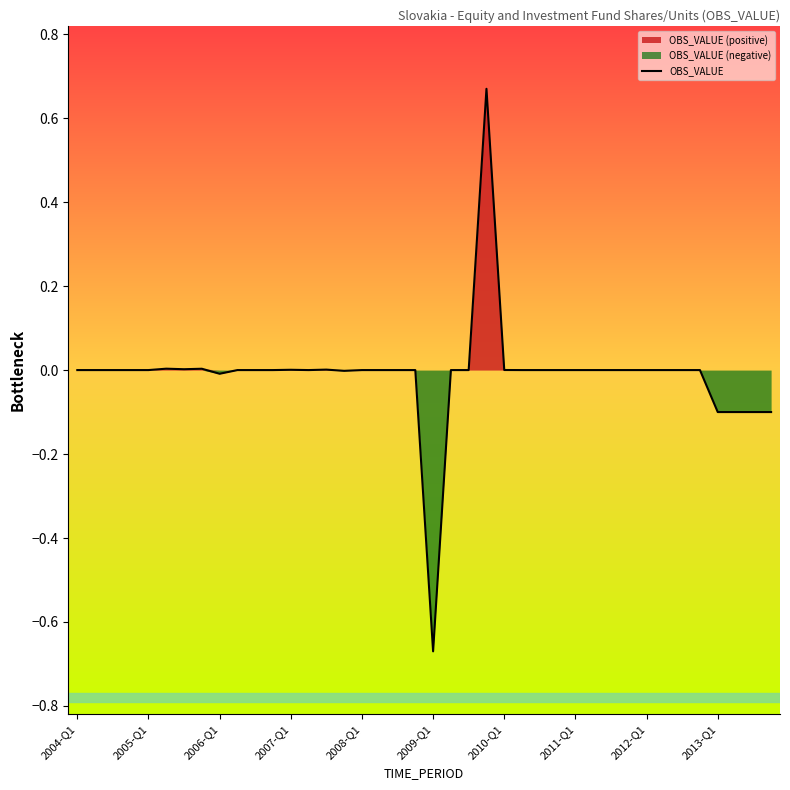

The value of OBS_VALUE at 2005-Q1 is -0.9. True or false?

False